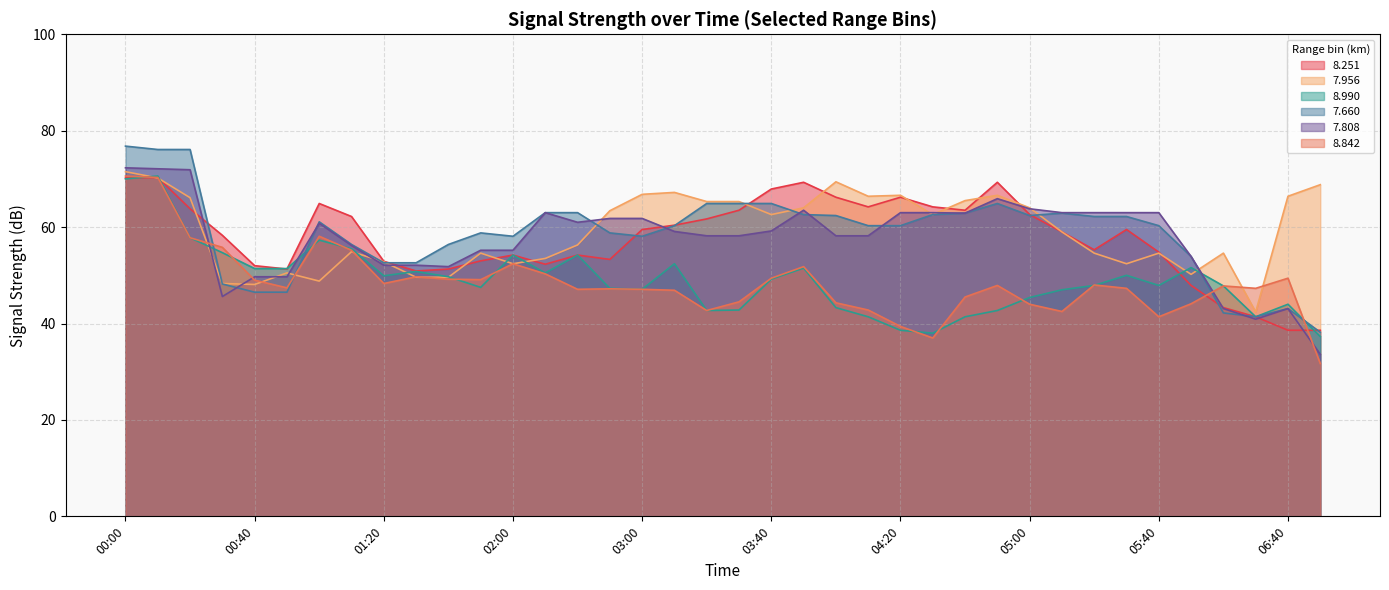

True or false:   7.956 has a value of 50.5 at 00:50.

True